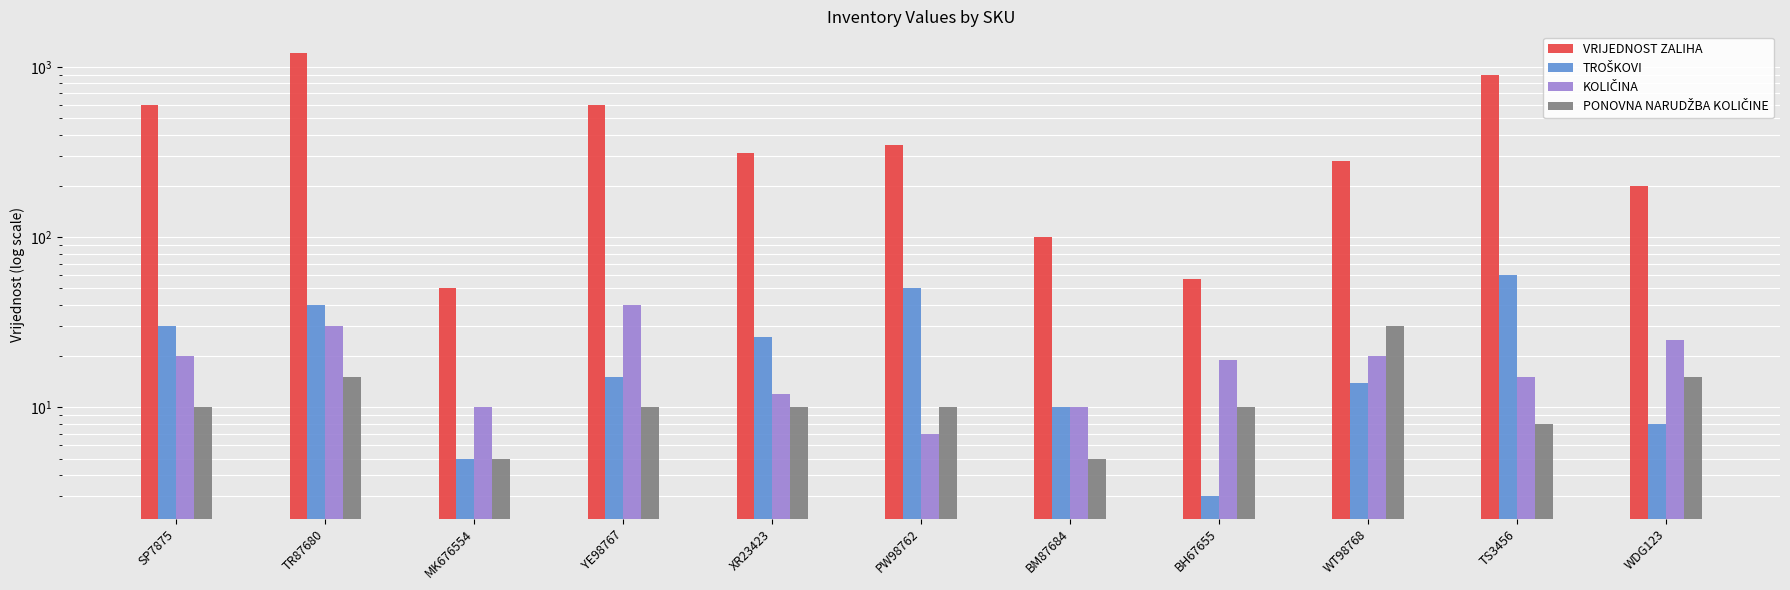

Which series changed the most between TR87680 and YE98767?

VRIJEDNOST ZALIHA